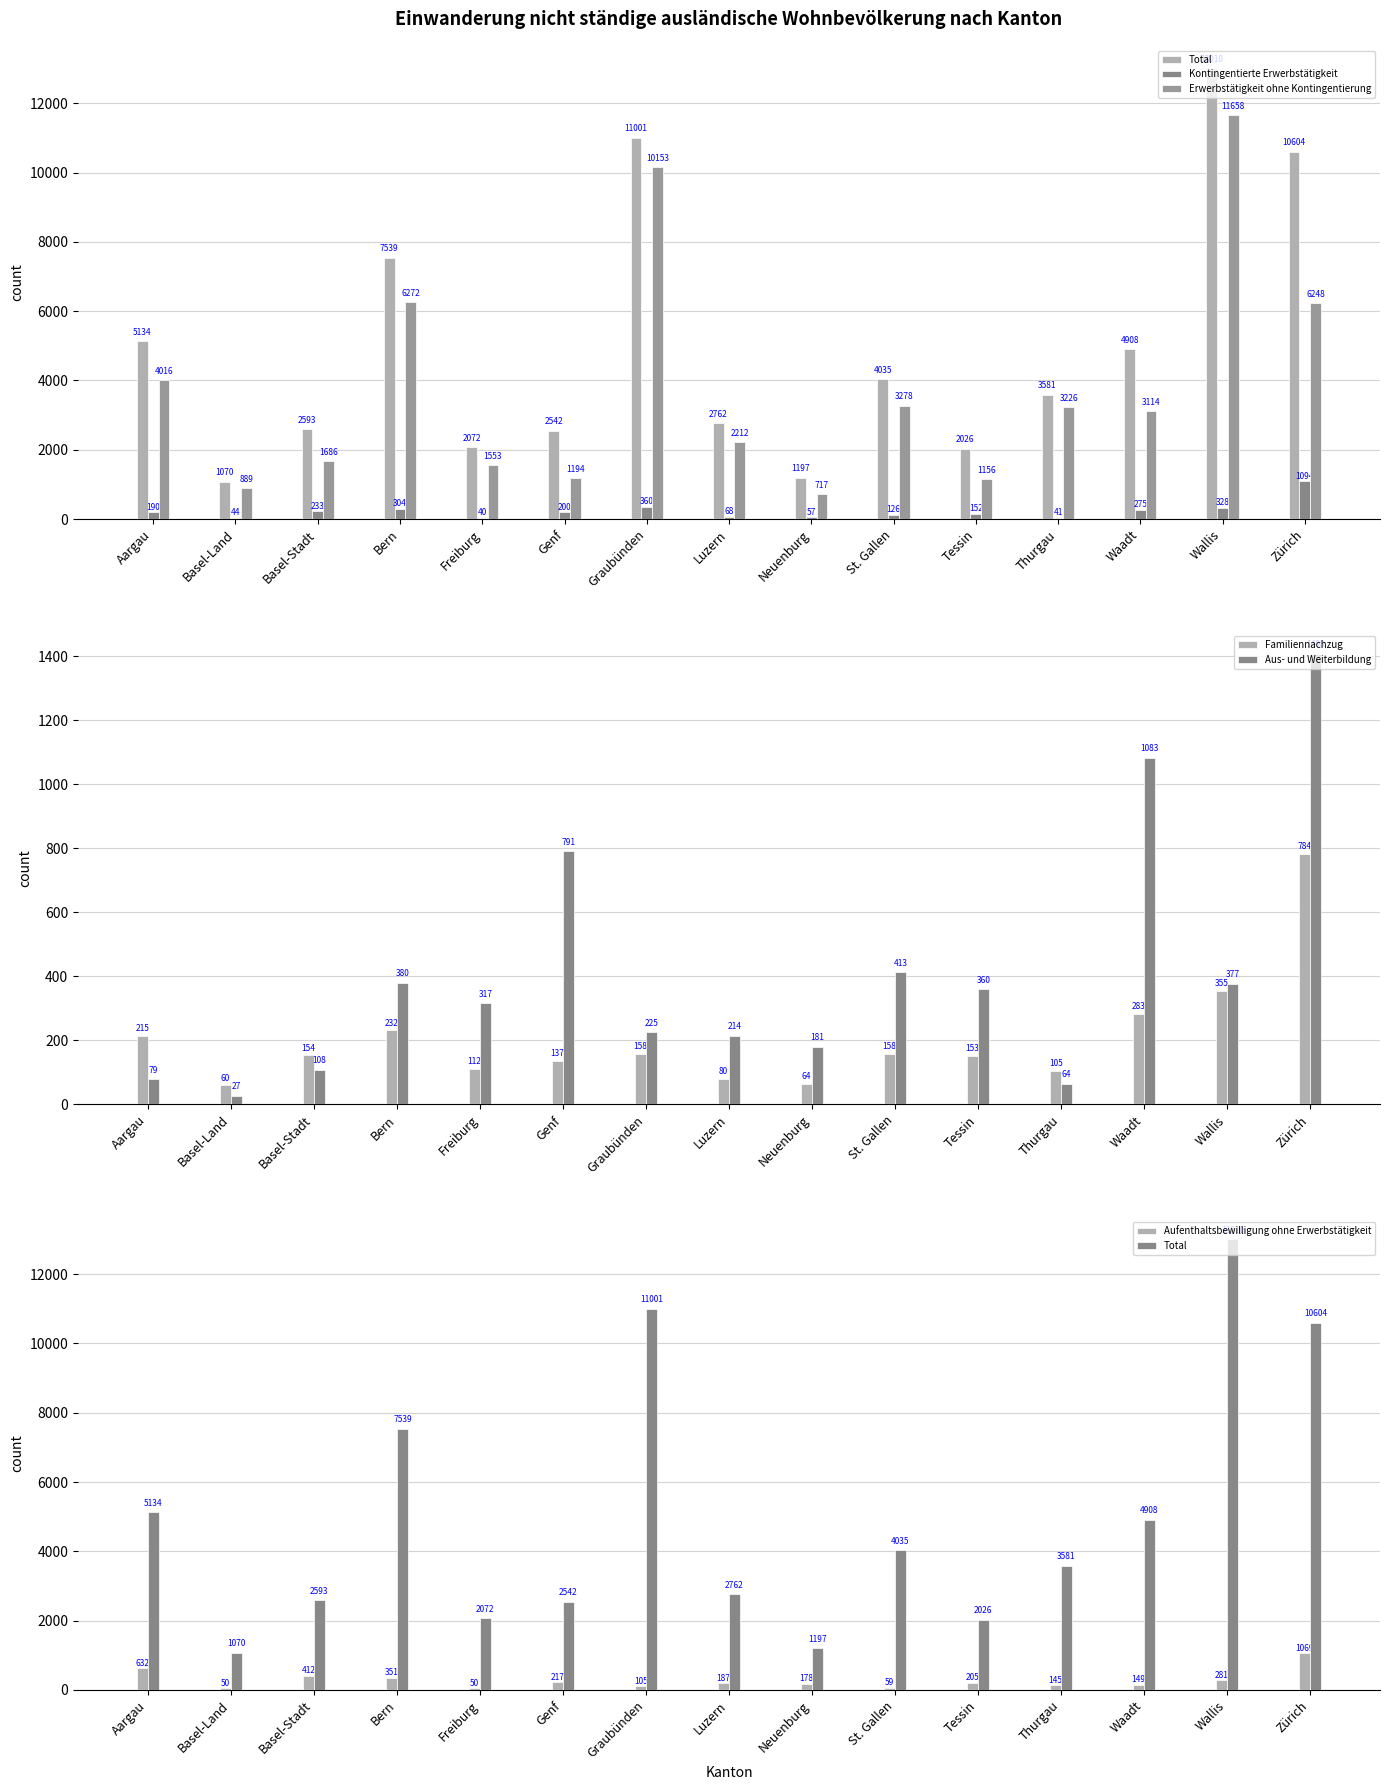

Reading left to right, what are all the values shown in this chart?

Total: 5134	1070	2593	7539	2072	2542	11001	2762	1197	4035	2026	3581	4908	13010	10604
Kontingentierte Erwerbstätigkeit: 190	44	233	304	40	200	360	68	57	126	152	41	275	328	1094
Erwerbstätigkeit ohne Kontingentierung: 4016	889	1686	6272	1553	1194	10153	2212	717	3278	1156	3226	3114	11658	6248
Familiennachzug: 215	60	154	232	112	137	158	80	64	158	153	105	283	355	784
Aus- und Weiterbildung: 79	27	108	380	317	791	225	214	181	413	360	64	1083	377	1408
Aufenthaltsbewilligung ohne Erwerbstätigkeit: 632	50	412	351	50	217	105	187	178	59	205	145	149	281	1069